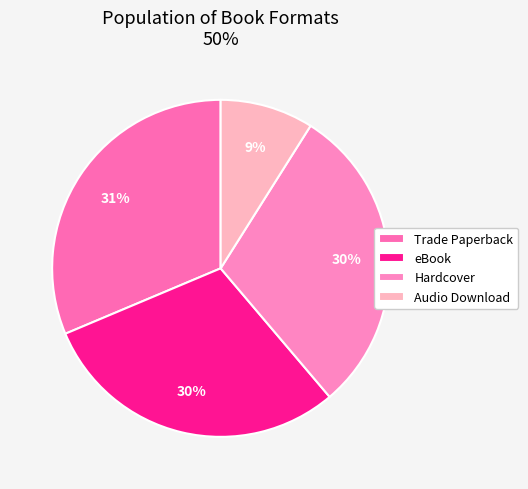

How many slices are in this pie chart?

4